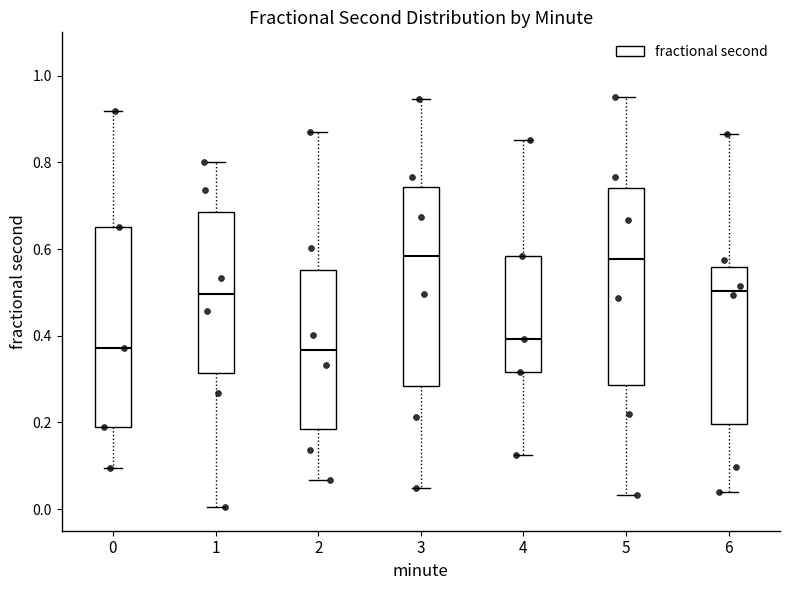

Where does the median line of the box at x = 1 sit on the y-axis? The values are not printed on the chart, so give them approximately, as read against the axis.

0.50